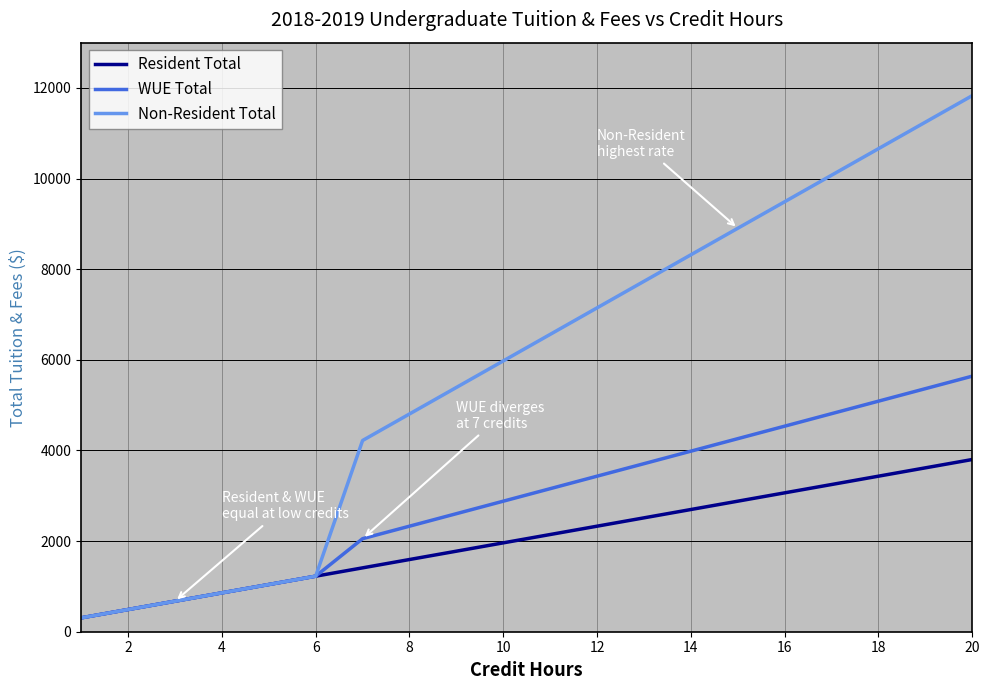

True or false: Resident Total has more than 1 points higher than both neighbors.

False